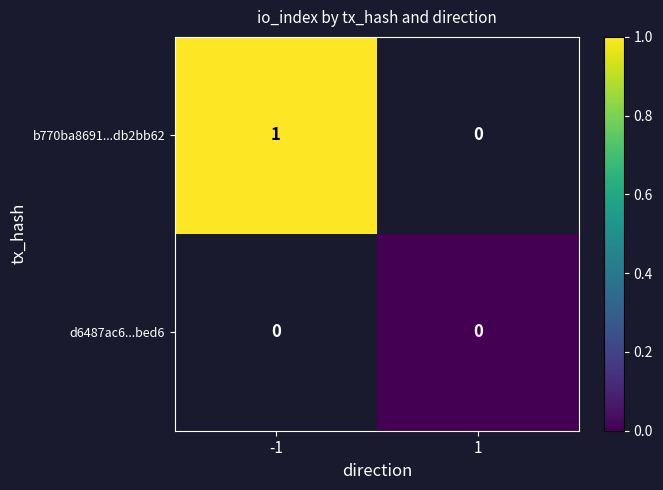

Which has a higher value, 1 or -1?

-1